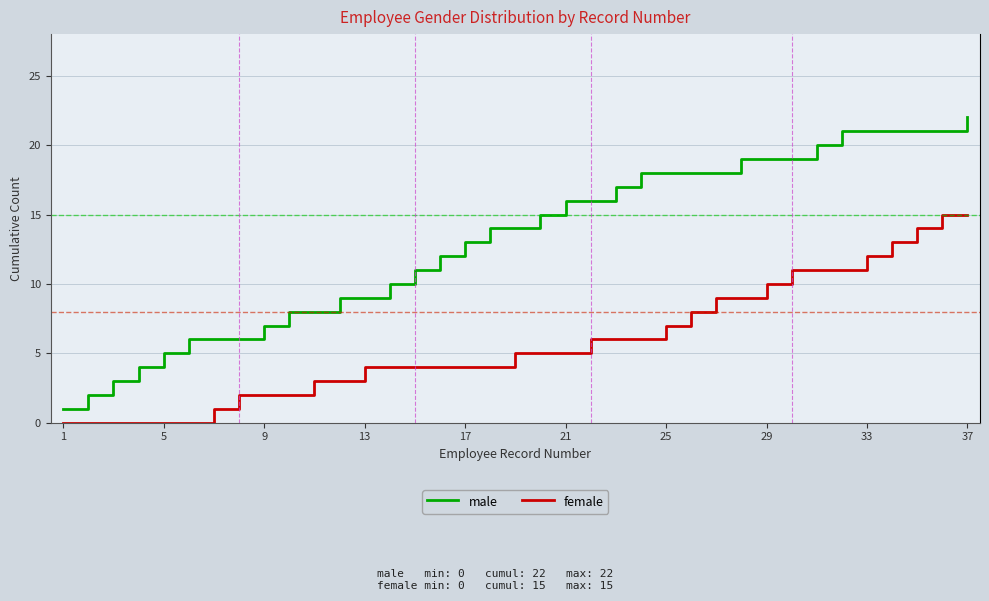

True or false: male and female cross at least once.

False